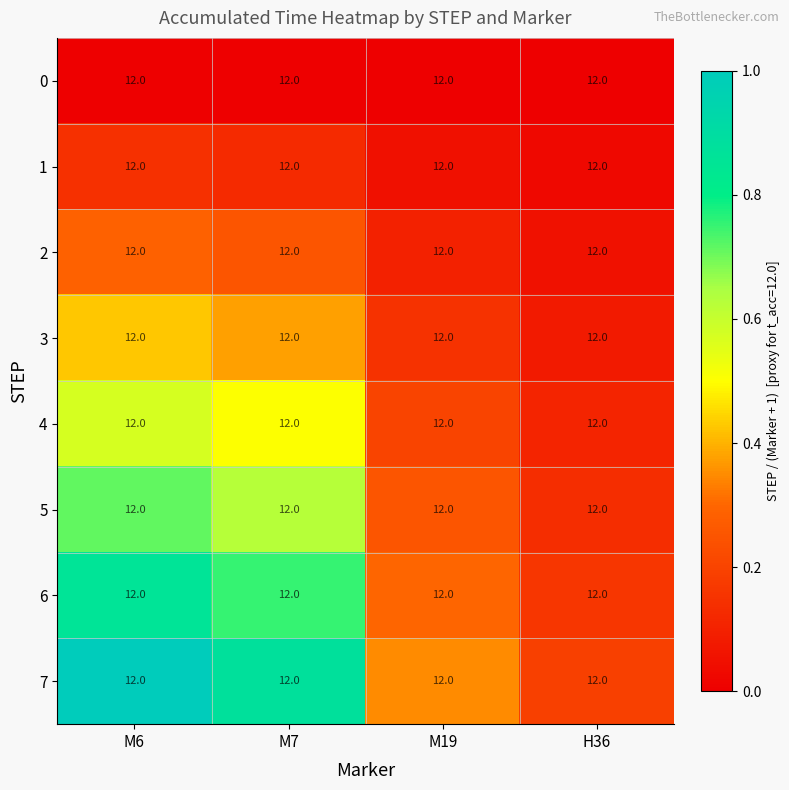

At which category is the sum across all series the highest?

M6